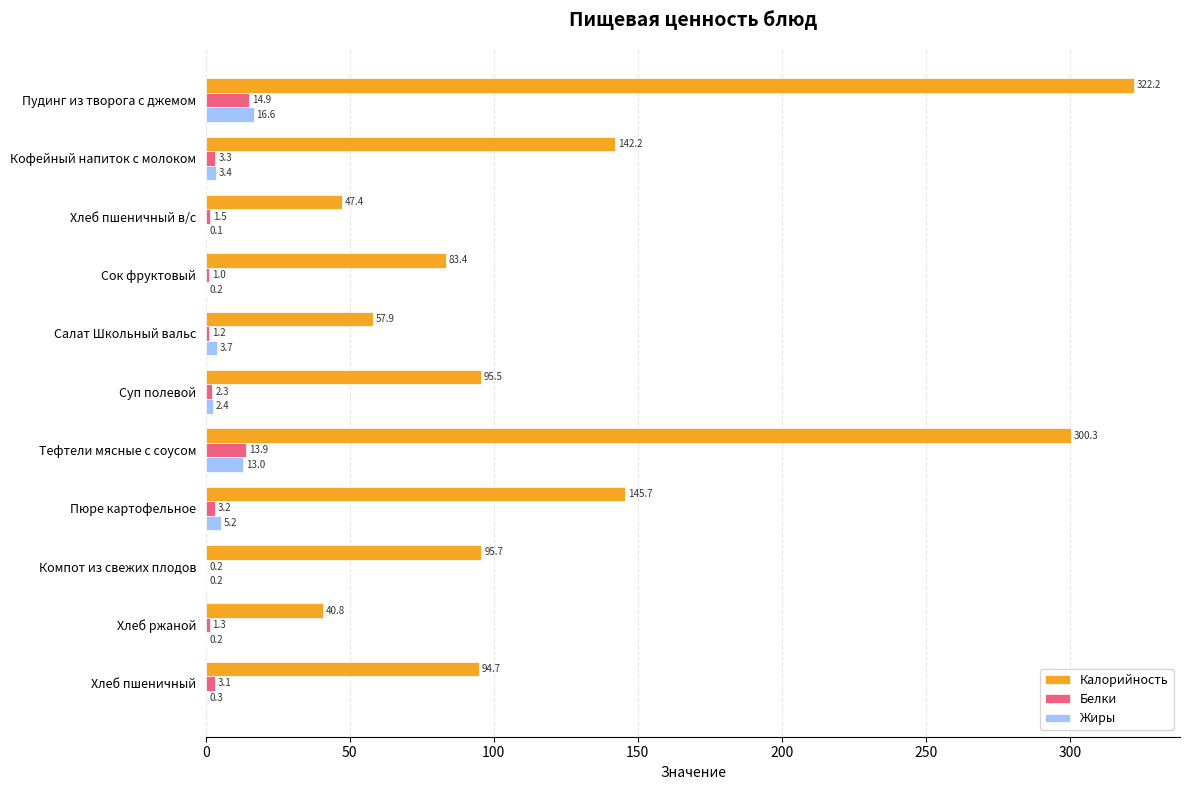

Between Сок фруктовый and Хлеб ржаной, which series saw the biggest shift?

Калорийность